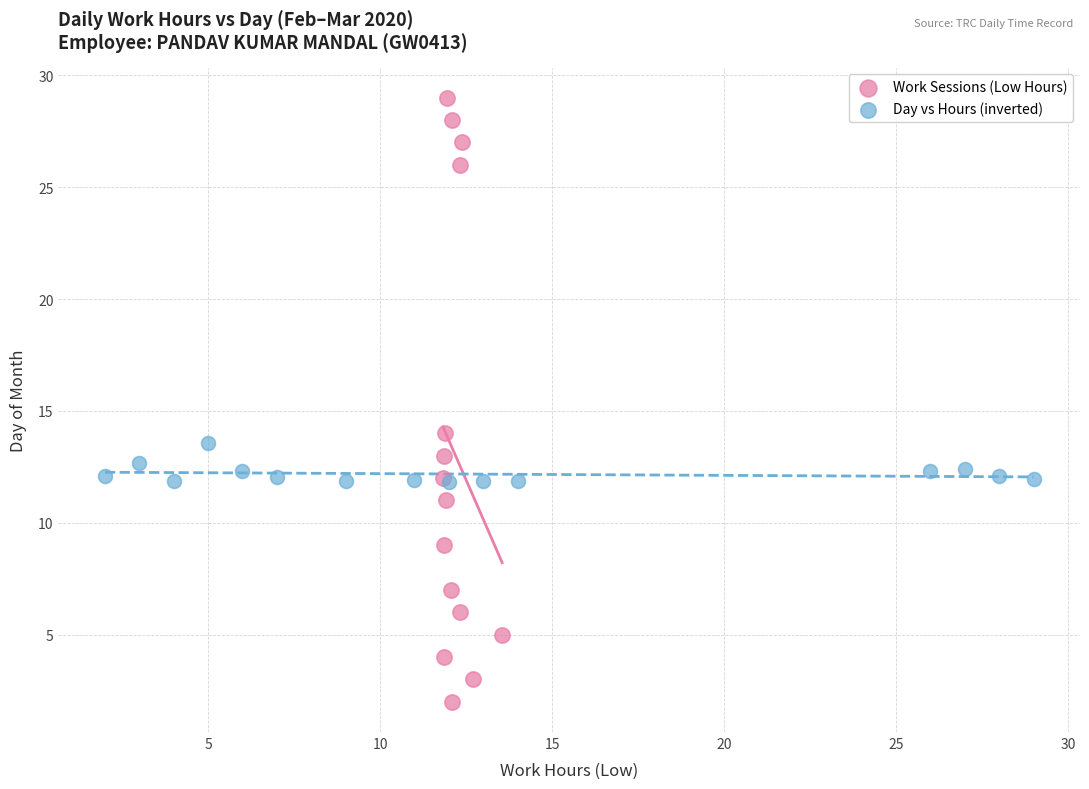

Which series has the largest Y range (max minus min)?

Work Sessions (Low Hours)